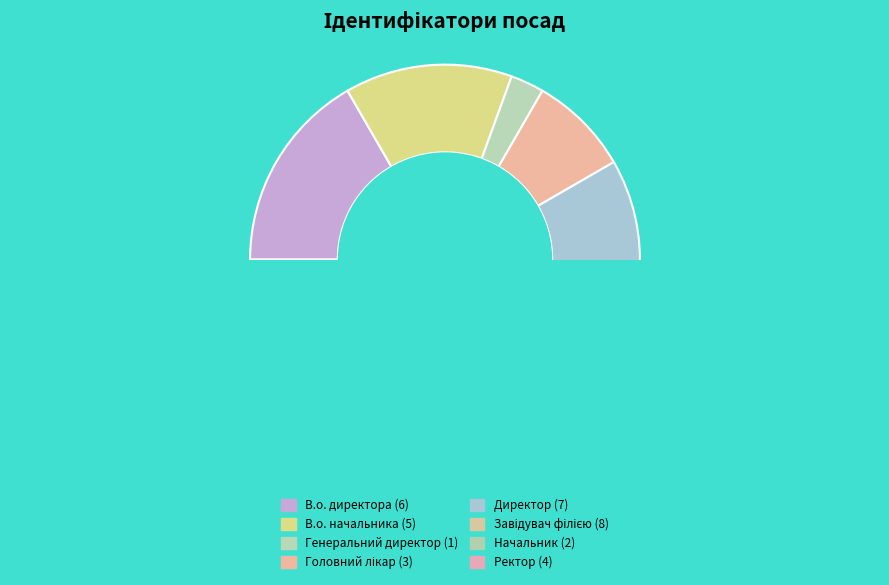

To the nearest percent, what percentage of the pie is Начальник?

6%